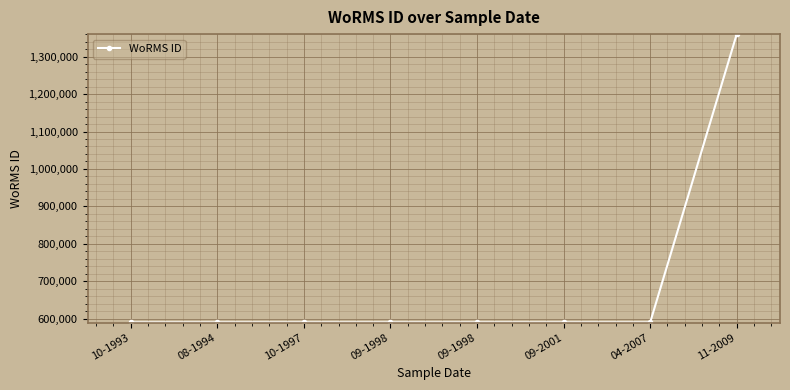

What is the smallest value displayed?

590432